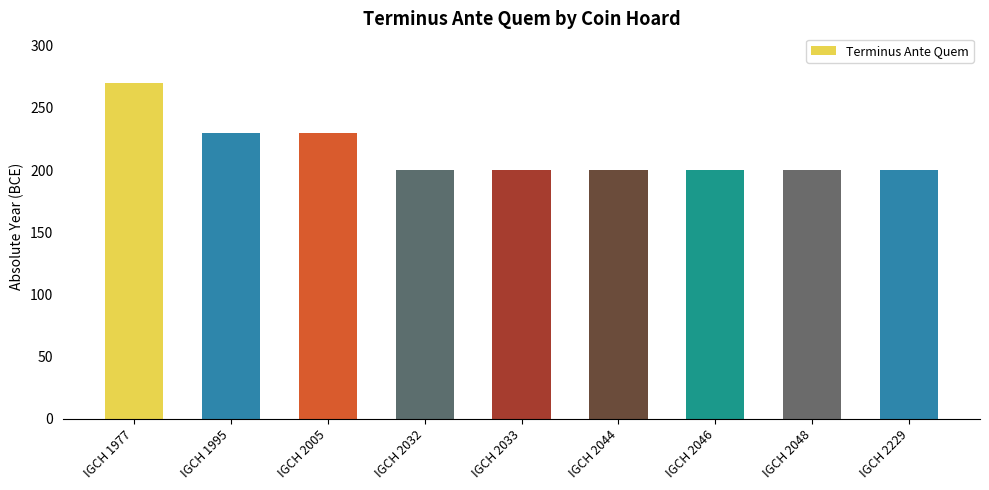

True or false: the data shows 130 at IGCH 2229.

False